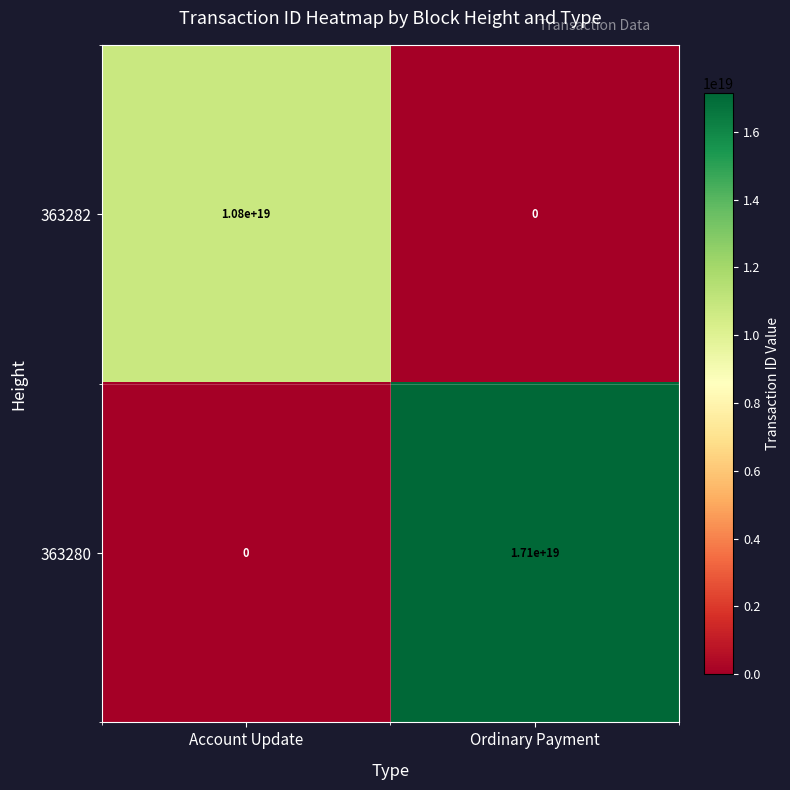

Which label corresponds to the largest value in the chart?

Ordinary Payment